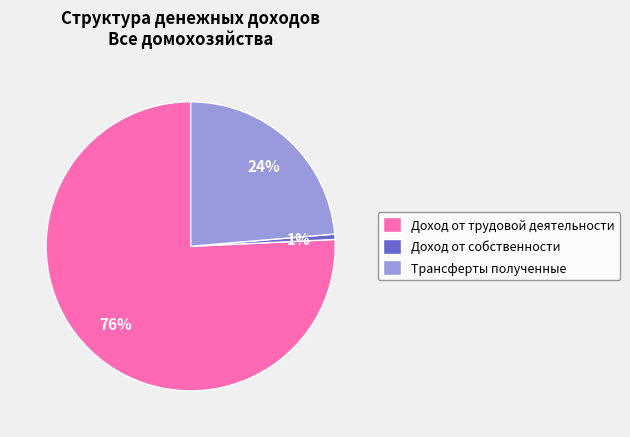

Is it true that Доход от собственности is 6% of the pie?

False